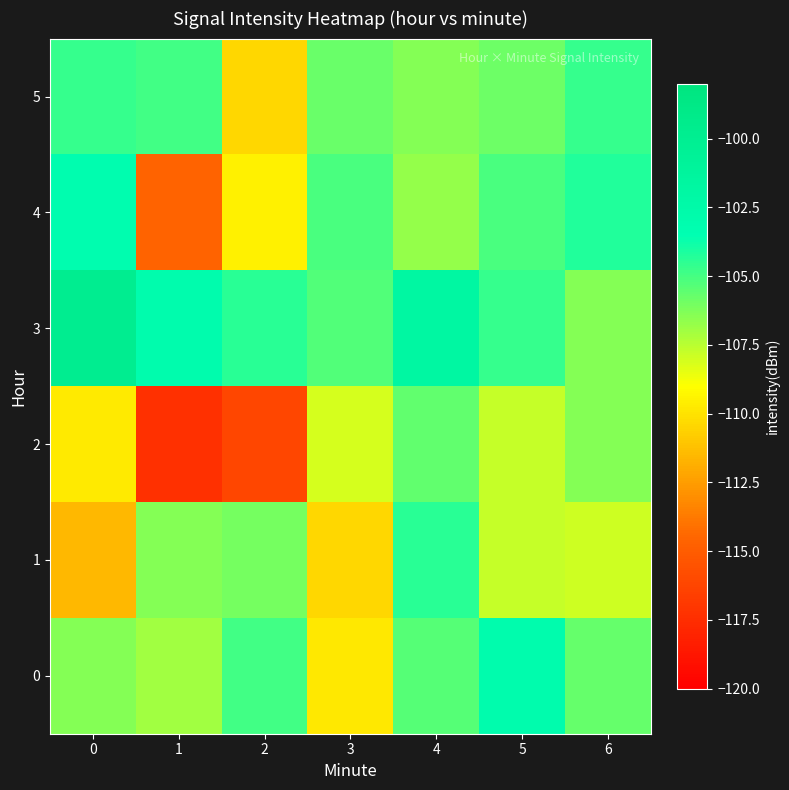

Reading left to right, extract all data points from this chart.

0: 0=-106.3	1=-107.0	2=-104.9	3=-109.8	4=-105.3	5=-103.0	6=-105.7
1: 0=-111.6	1=-106.4	2=-106.0	3=-110.5	4=-104.4	5=-107.7	6=-107.9
2: 0=-109.7	1=-117.4	2=-116.2	3=-108.1	4=-105.6	5=-107.7	6=-106.4
3: 0=-99.9	1=-102.9	2=-104.4	3=-105.3	4=-101.8	5=-104.7	6=-106.4
4: 0=-103.2	1=-114.6	2=-109.5	3=-105.1	4=-106.7	5=-105.1	6=-104.3
5: 0=-104.7	1=-104.9	2=-110.5	3=-105.8	4=-106.4	5=-105.8	6=-104.7